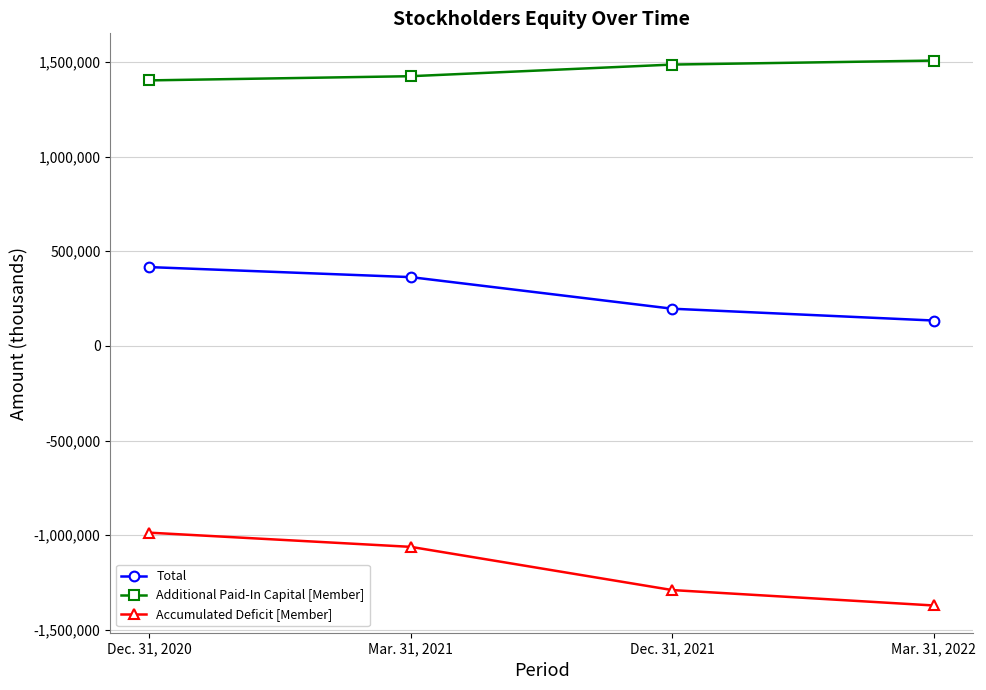

Is the value of Additional Paid-In Capital [Member] at Dec. 31, 2020 greater than the value of Accumulated Deficit [Member] at Mar. 31, 2022?

Yes